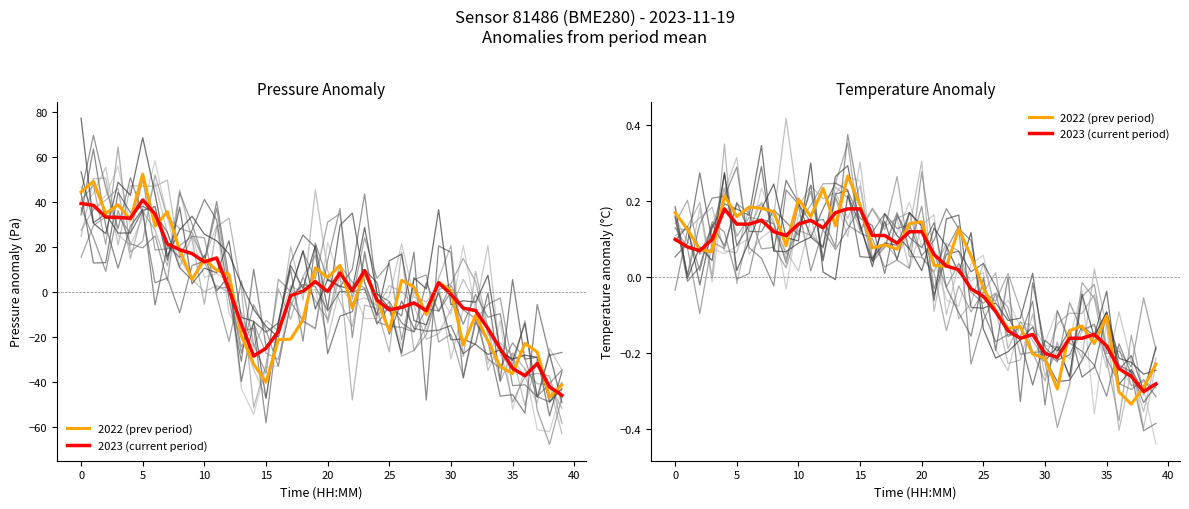

Is this an area chart (filled region under the line)?

No